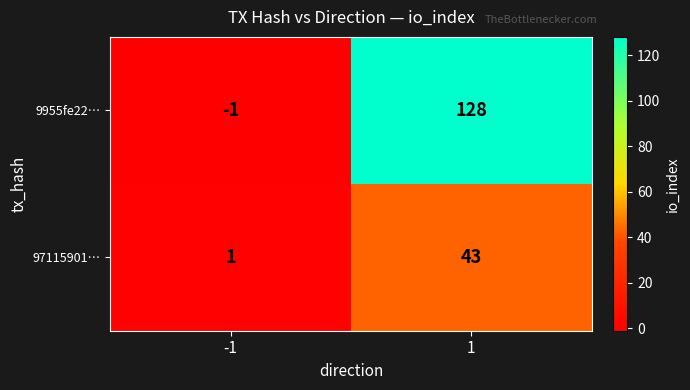

Which series has the largest total across all categories?

9955fe22…